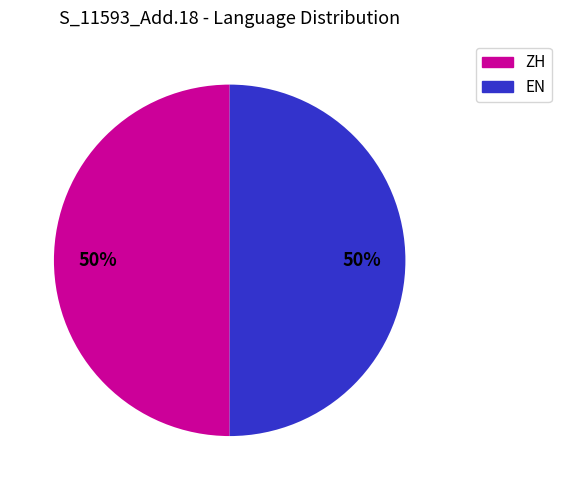

To the nearest percent, what is the average slice percentage?

50%